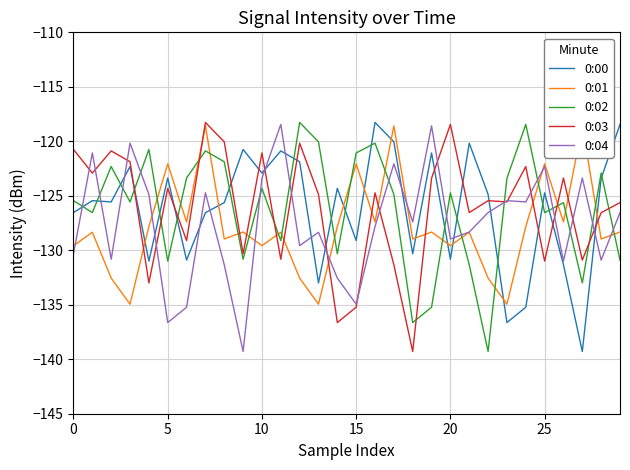

What are all the series names shown in the legend?

0:00, 0:01, 0:02, 0:03, 0:04